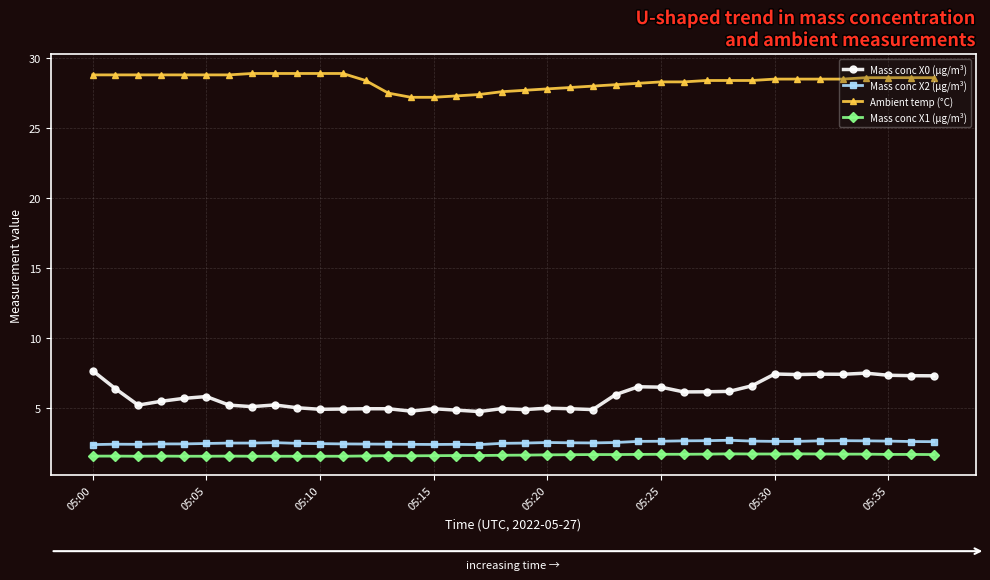

What is the maximum value shown in the chart?

28.9